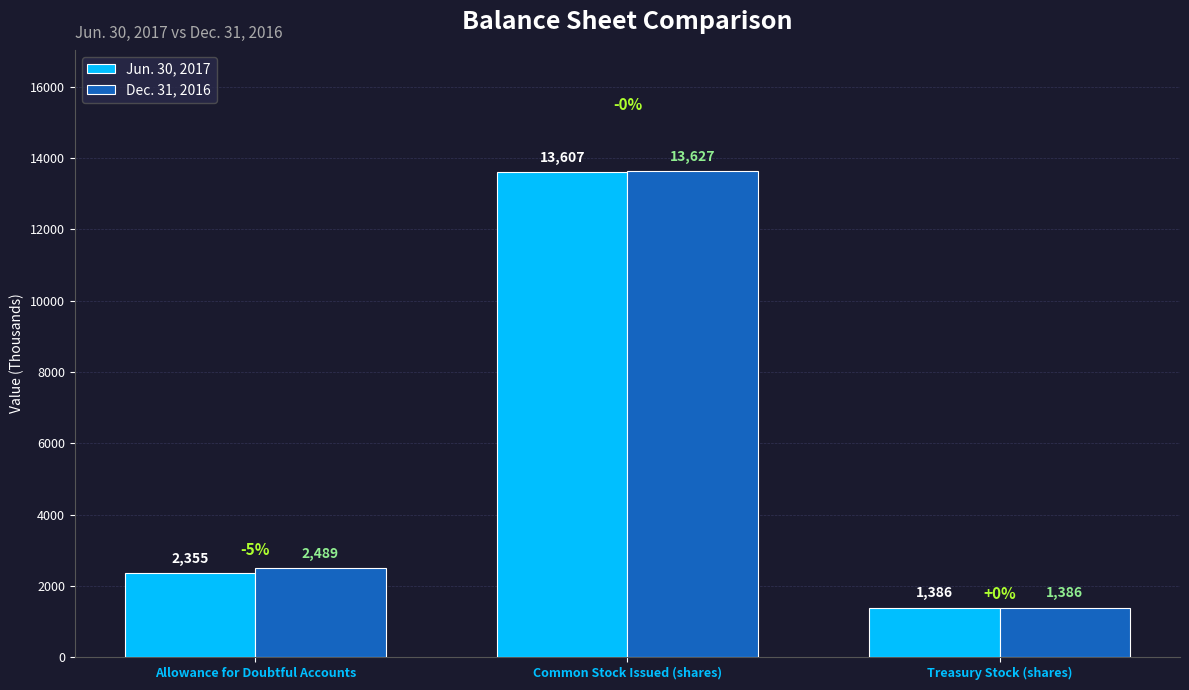

Are the bars grouped side by side (vs. stacked)?

Yes